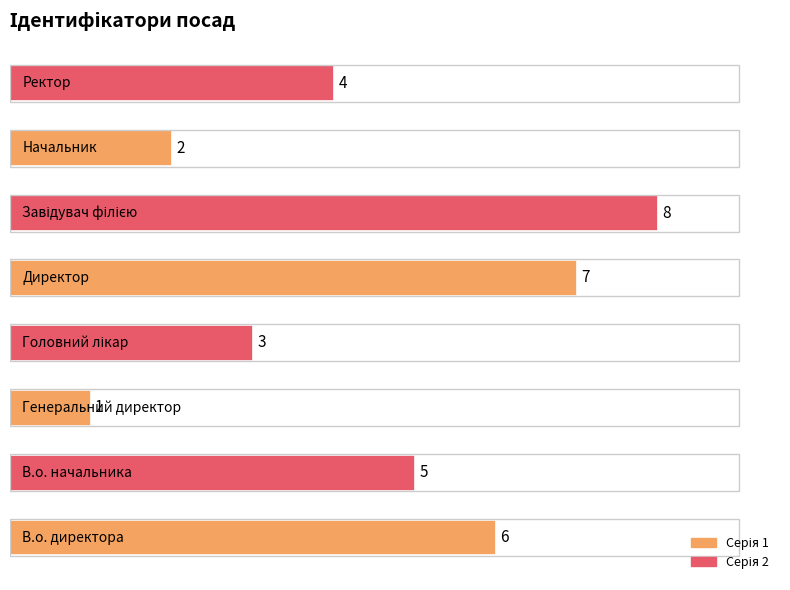

How many values are between 3 and 7?

5